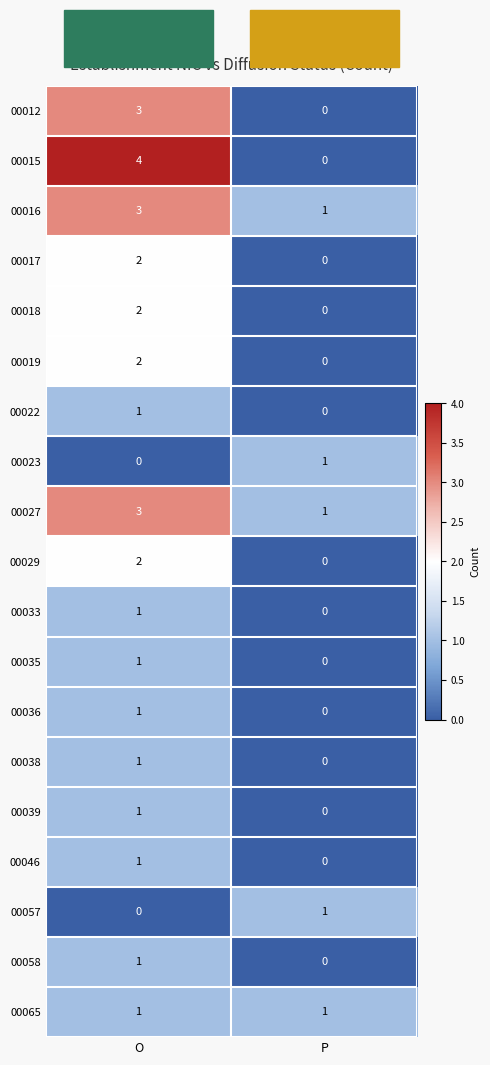

How many values in the 00019 series are below 2?

1